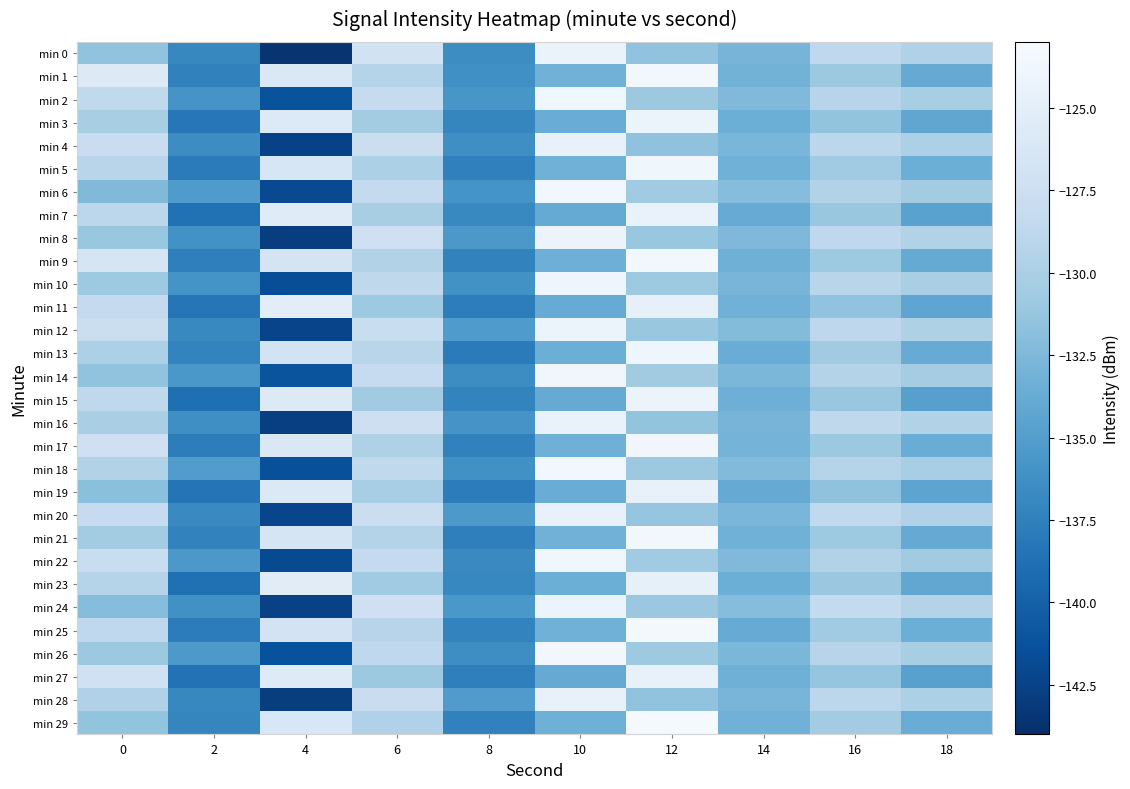

Between 4 and 14, which is larger?

14